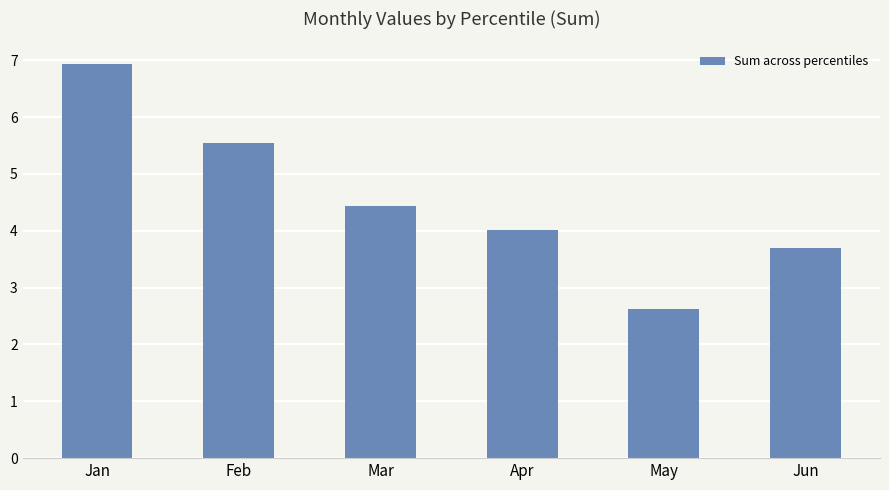

Reading left to right, list all the values displayed in this chart.

6.9	5.5	4.4	4.0	2.6	3.7